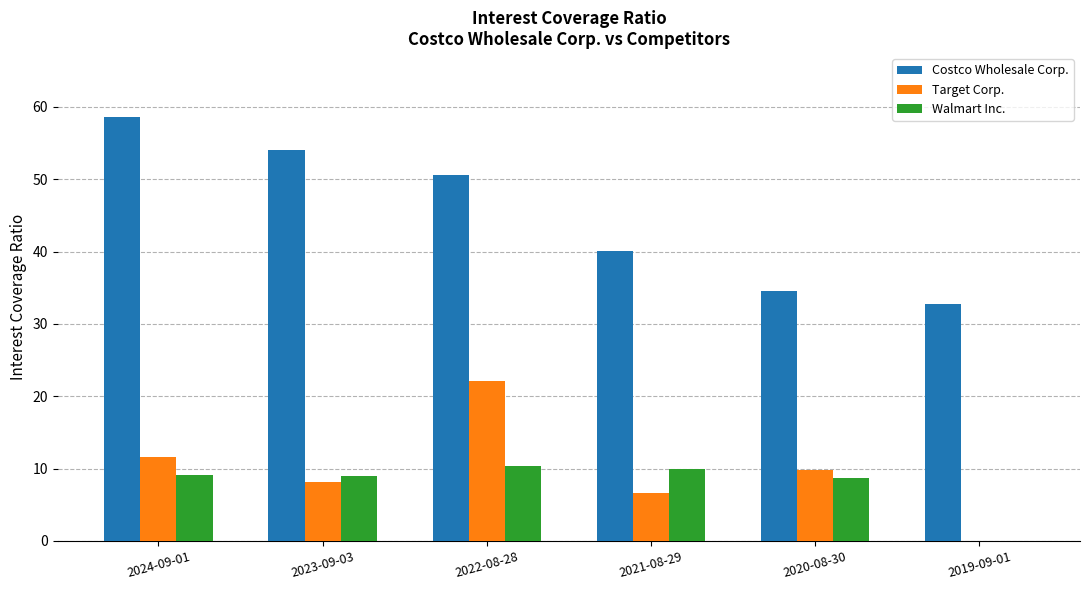

What are all the series names shown in the legend?

Costco Wholesale Corp., Target Corp., Walmart Inc.